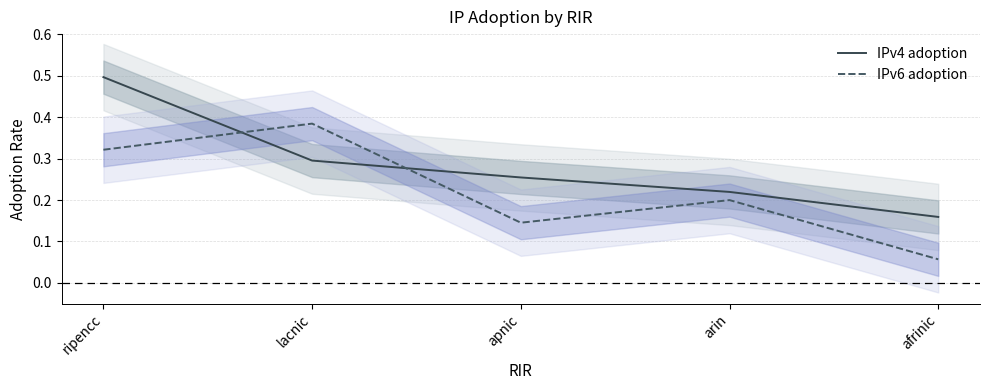

What is the approximate value of IPv6 adoption at ripencc?

0.3